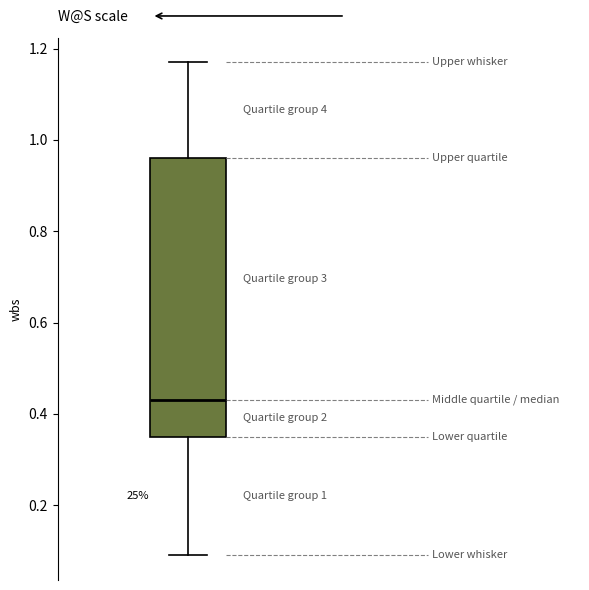

Transcribe this box plot: give where the median line is, the range the box spans, and where the two whiskers end, as read against the y-axis. The values are not printed on the chart, so give them approximately, as read against the axis.

median 0.44, box 0.36 to 0.96, whiskers 0.10 to 1.18